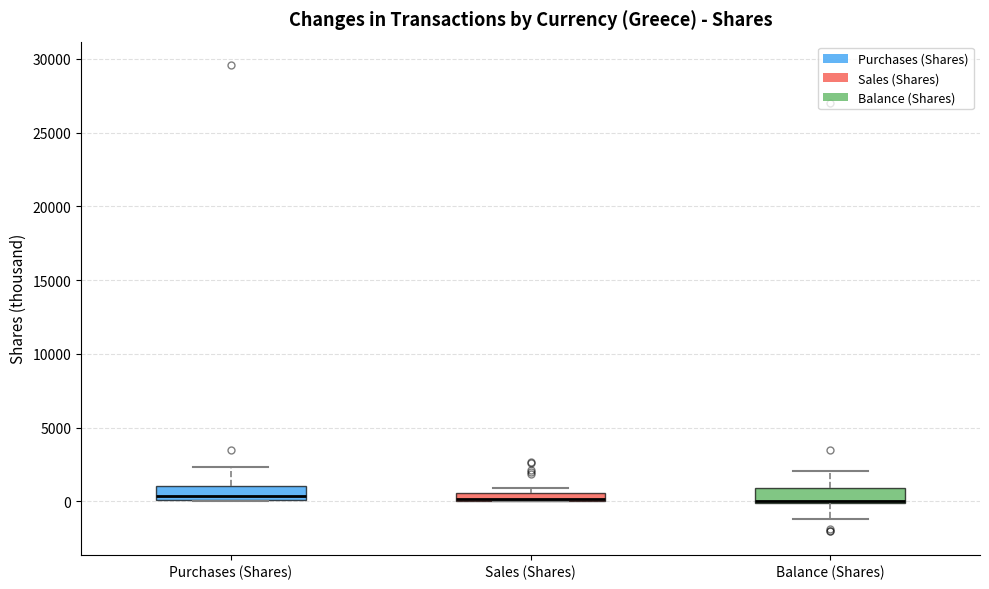

Where is the lower edge of the box for Sales (Shares) on the y-axis? The values are not printed on the chart, so give them approximately, as read against the axis.

0